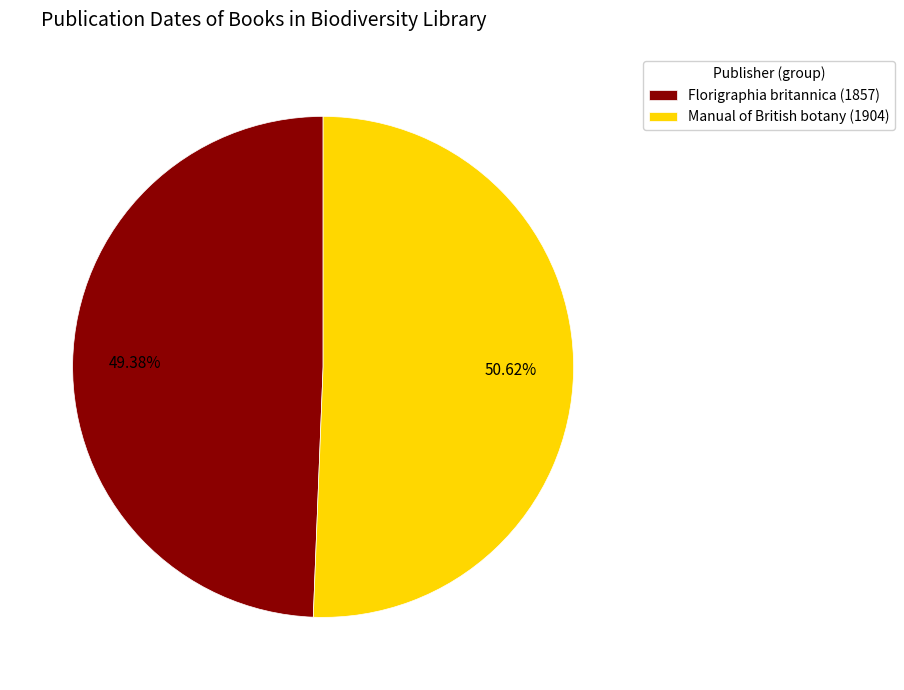

Which category accounts for the majority?

Manual of British botany (1904)